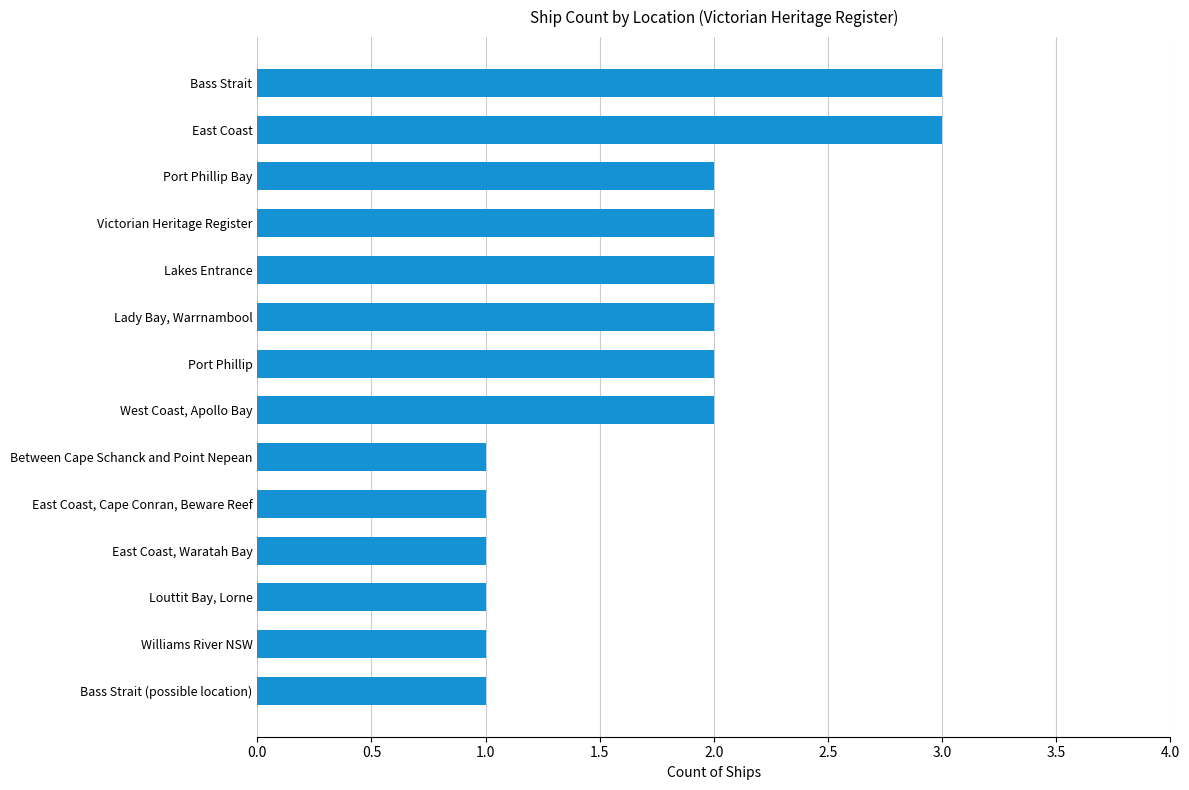

What is the sum of all values?

24